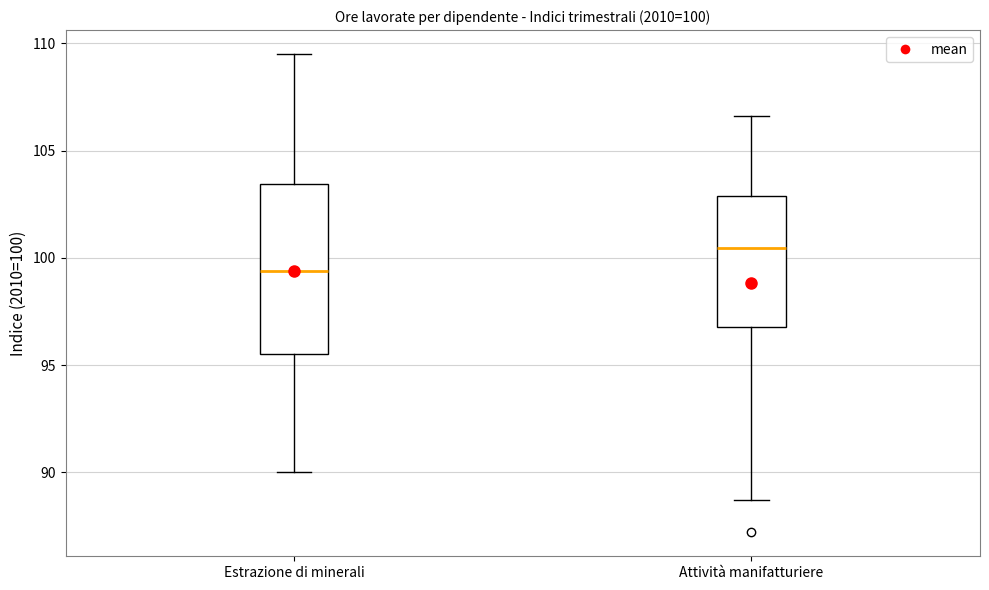

Comparing the boxes themselves (not the whiskers), which one is the tallest?

Estrazione di minerali